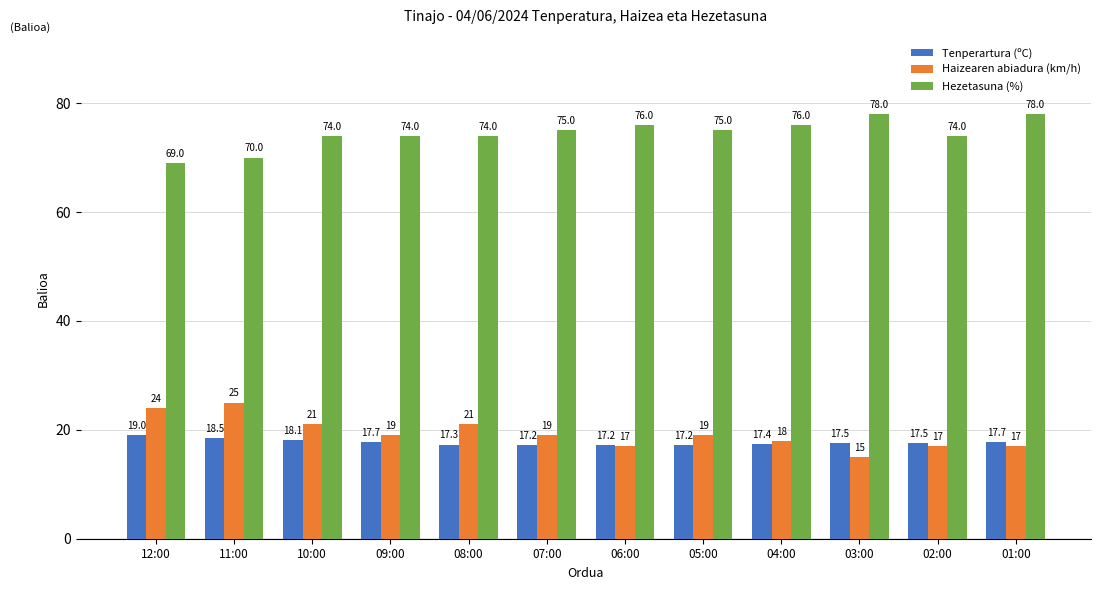

What is the smallest value displayed?

15.0